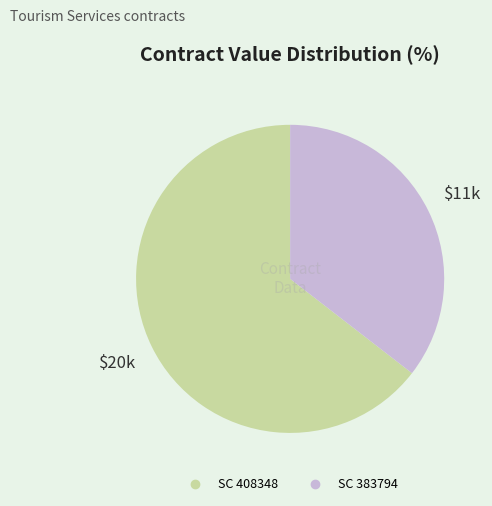

Do SC 408348 and SC 383794 together represent more than half of the pie?

Yes